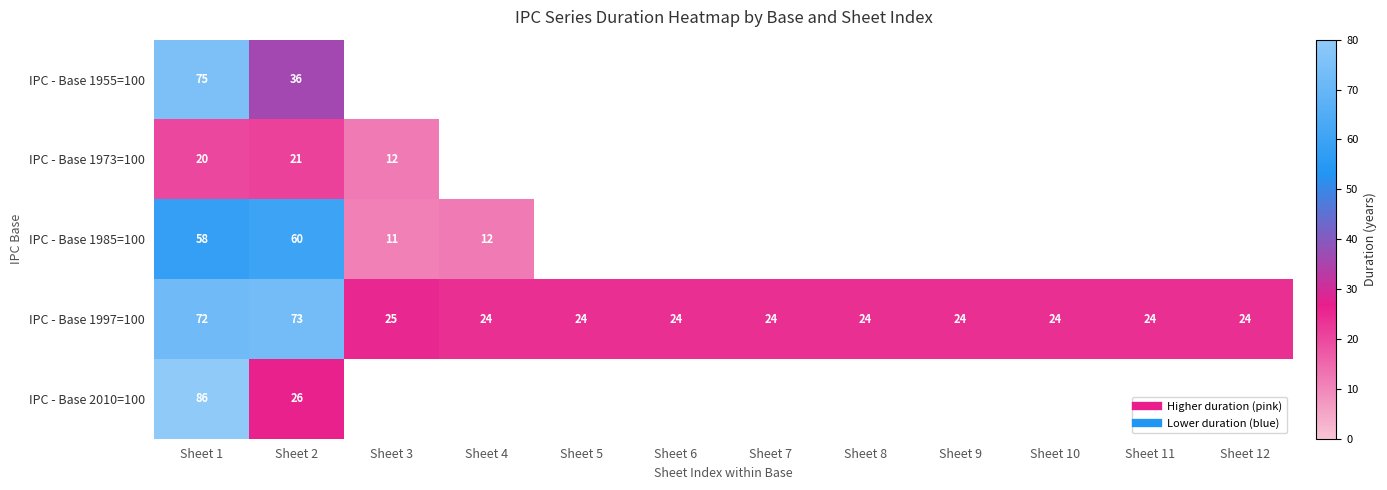

At how many categories does at least one series exceed 36?

2